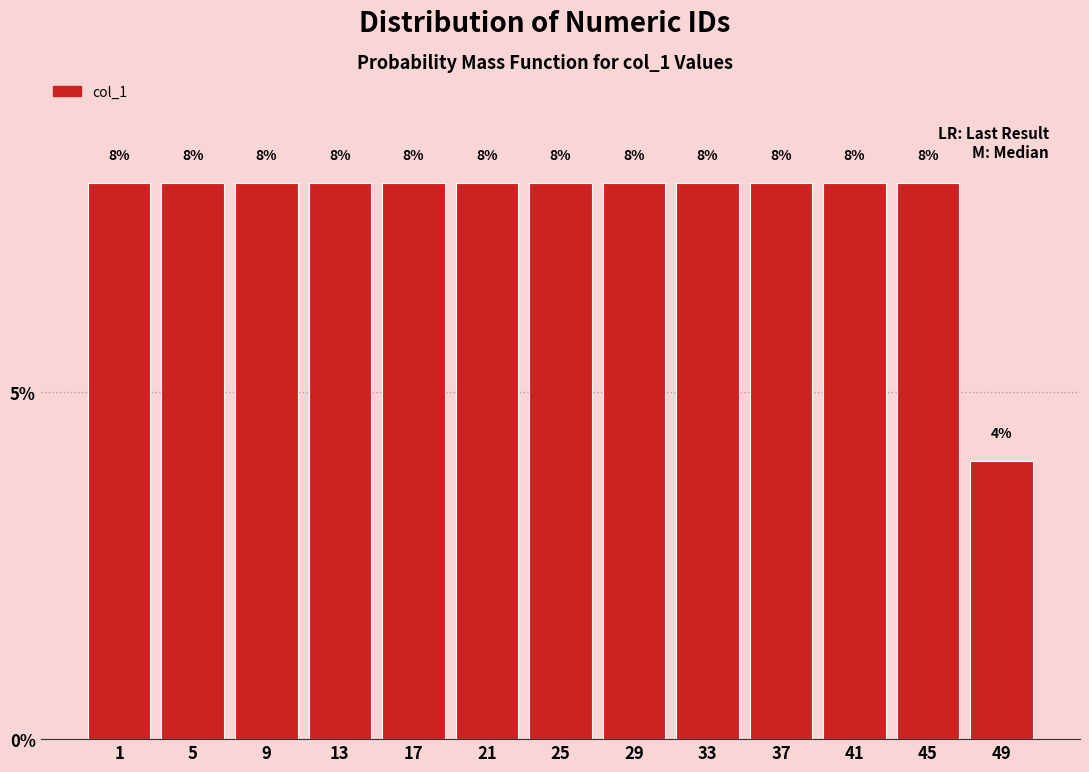

Reading left to right, what are all the values shown in this chart?

8	8	8	8	8	8	8	8	8	8	8	8	4